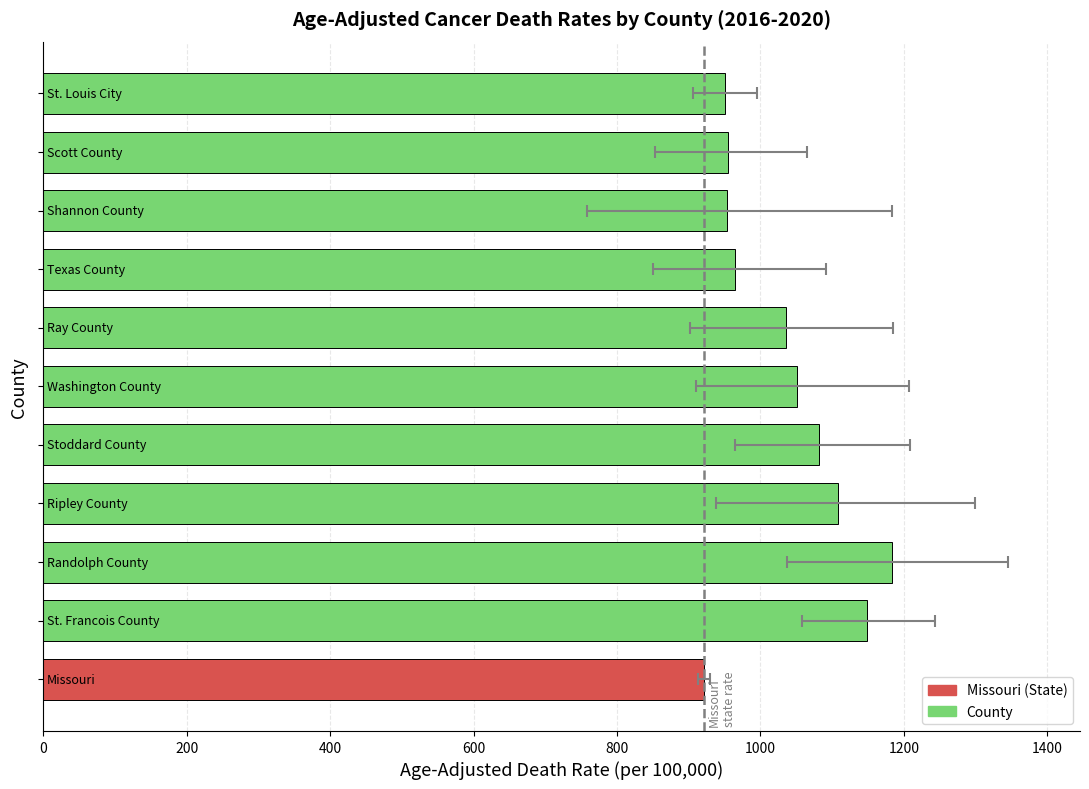

Does the chart contain stacked bars?

No